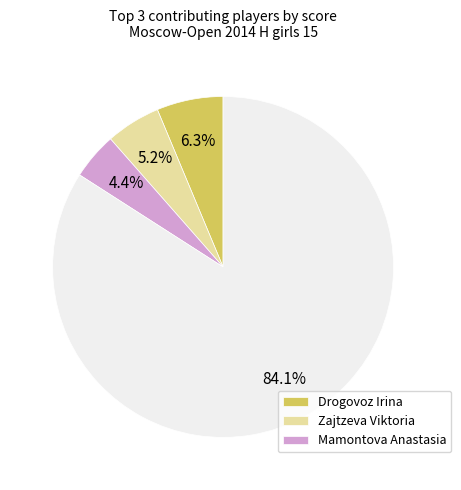

Is there any slice that represents more than half of the pie?

Yes